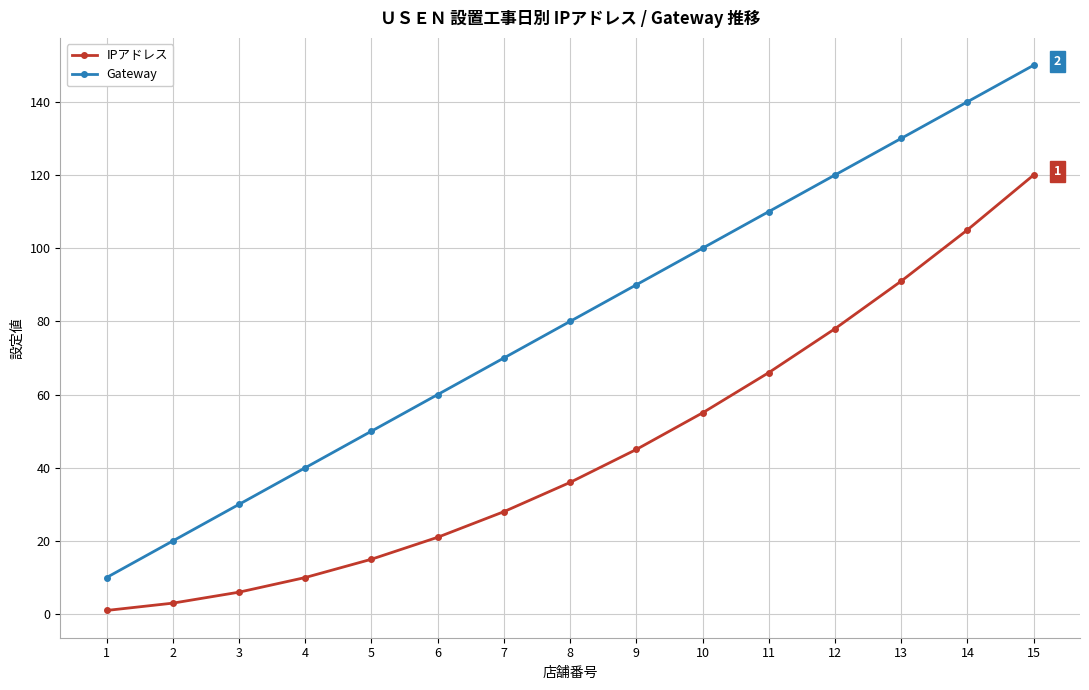

Where is Gateway nearest to the value 80?

8